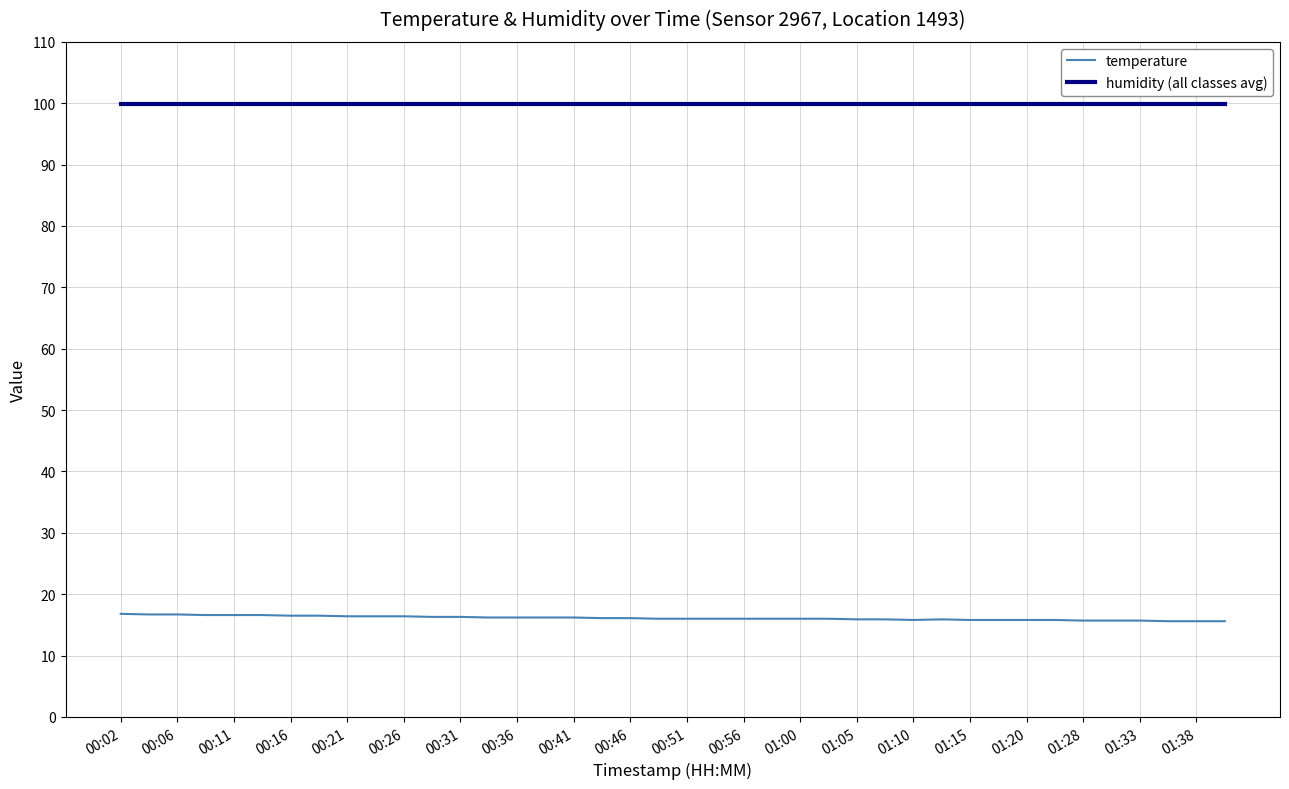

True or false: humidity (all classes avg) and temperature intersect in this chart.

False